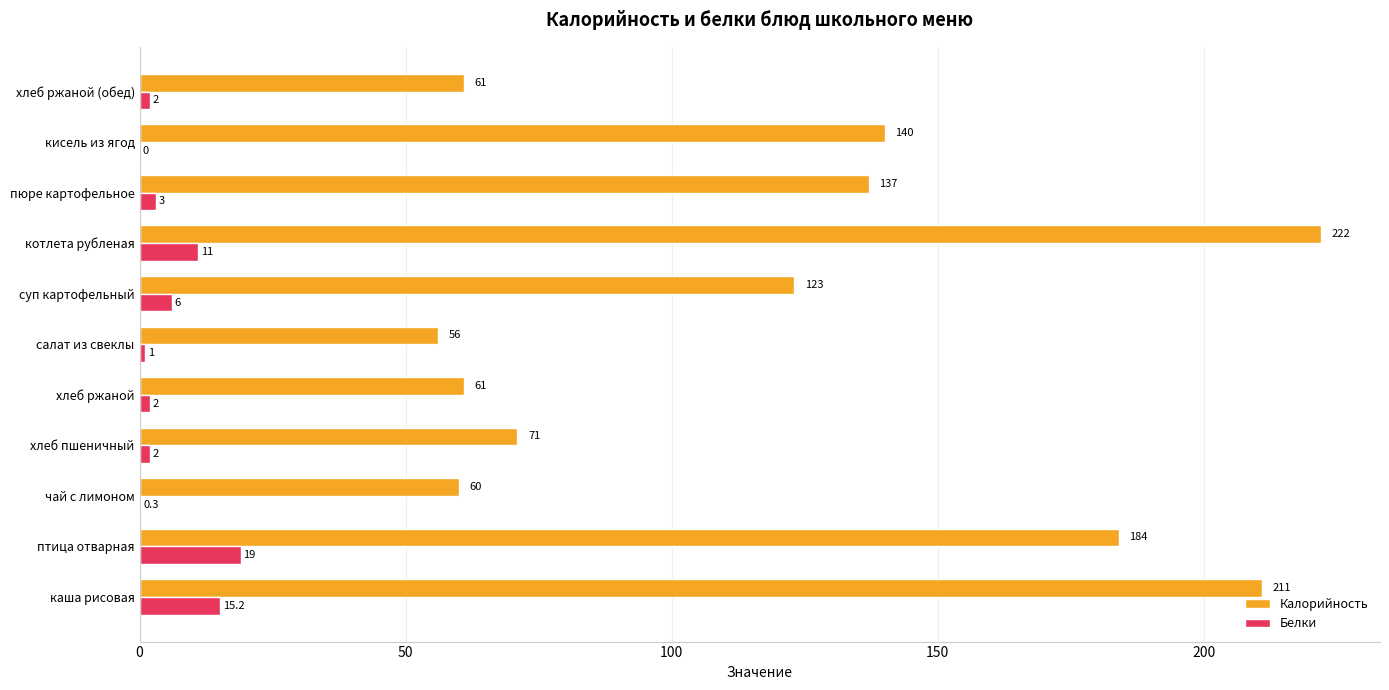

Which category has the highest value in the Калорийность series?

котлета рубленая